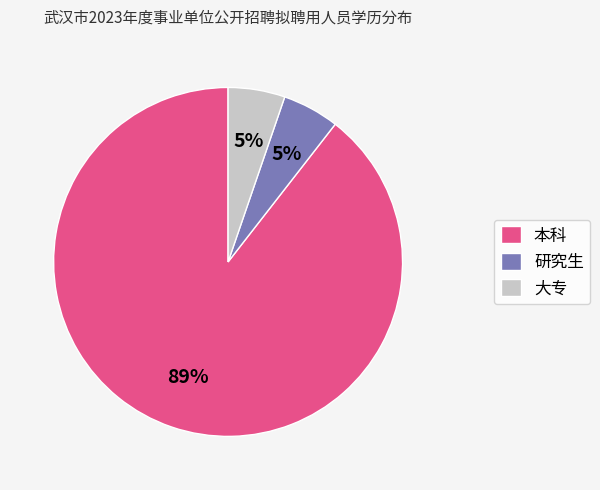

Is there a majority slice in this chart?

Yes